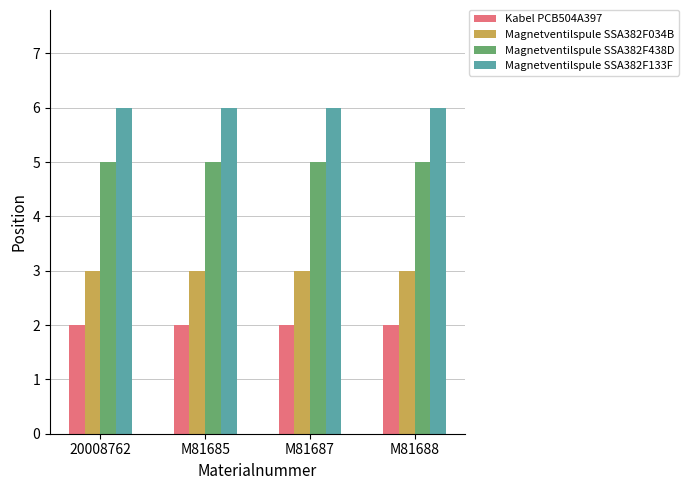

What position from the right is M81688?

1